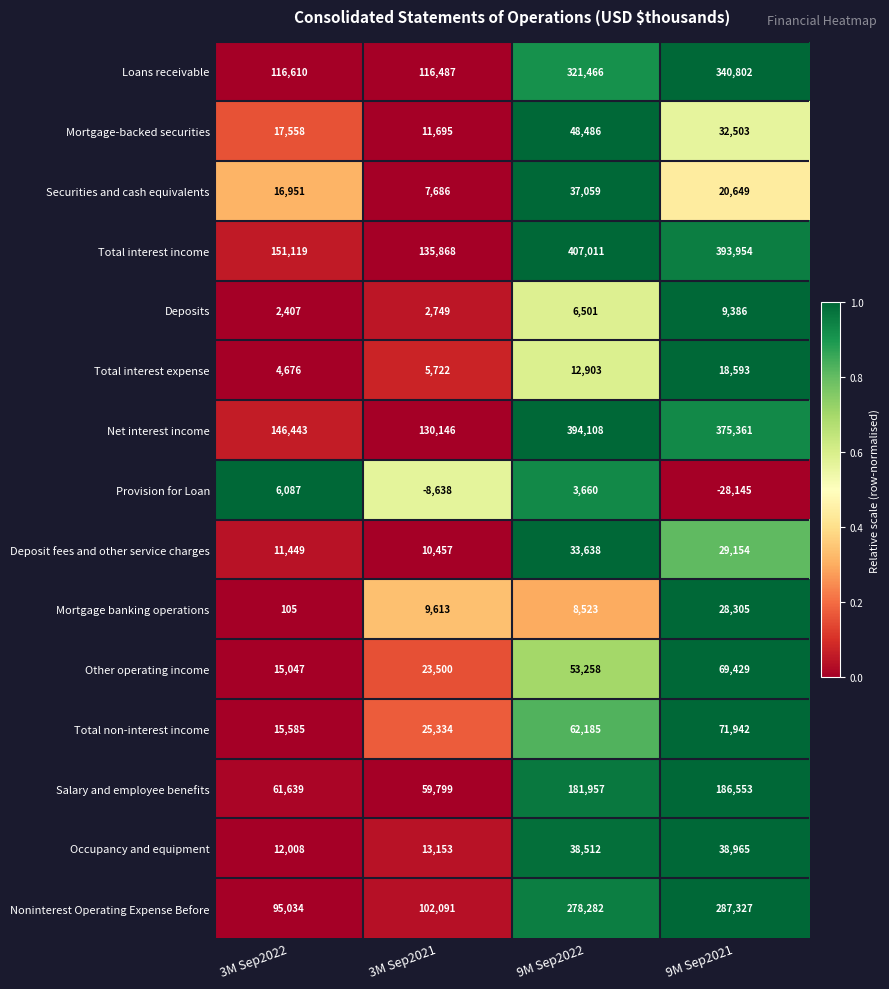

At how many categories does at least one series exceed 0?

4